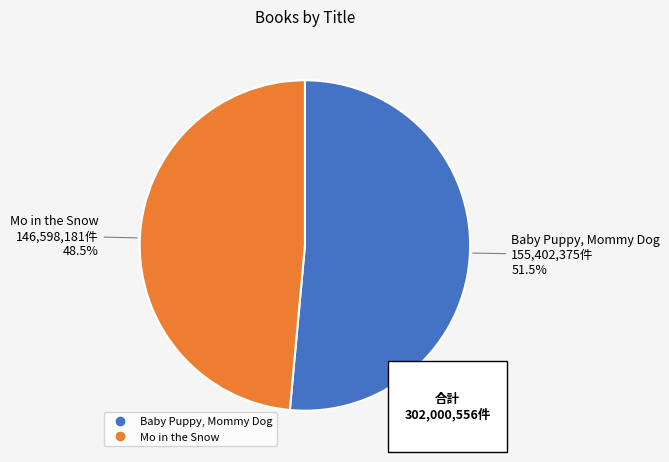

Rank the categories by value from lowest to highest.

Mo in the Snow, Baby Puppy, Mommy Dog